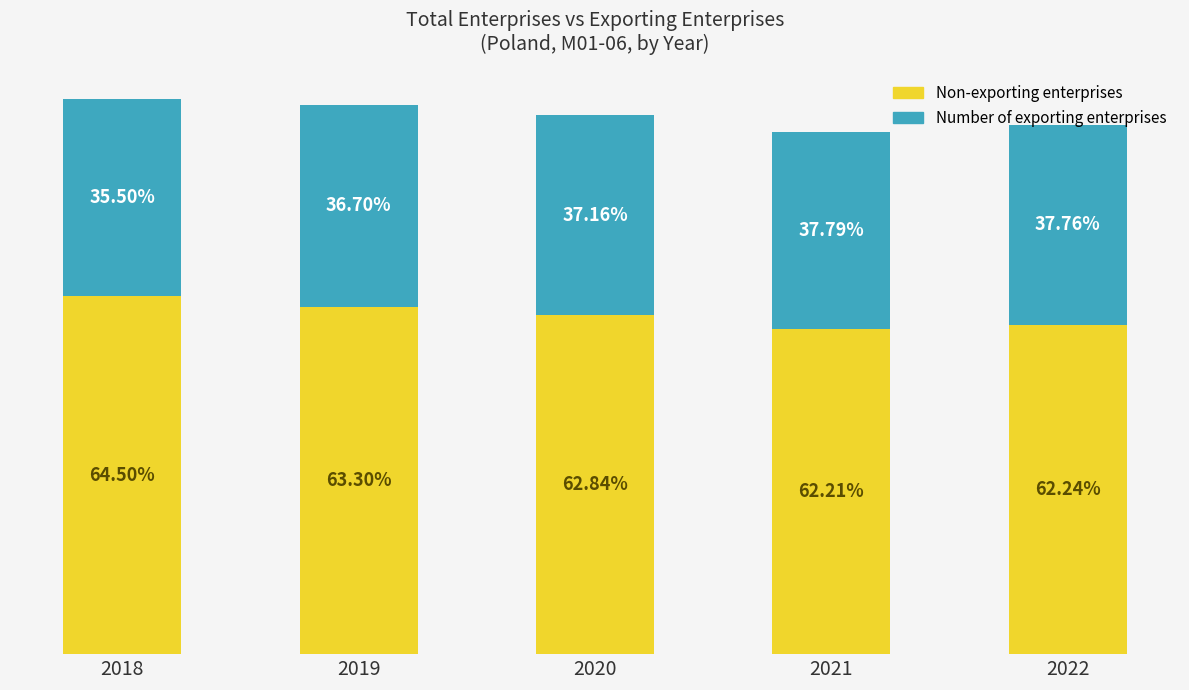

What are all the series names shown in the legend?

Non-exporting enterprises, Number of exporting enterprises